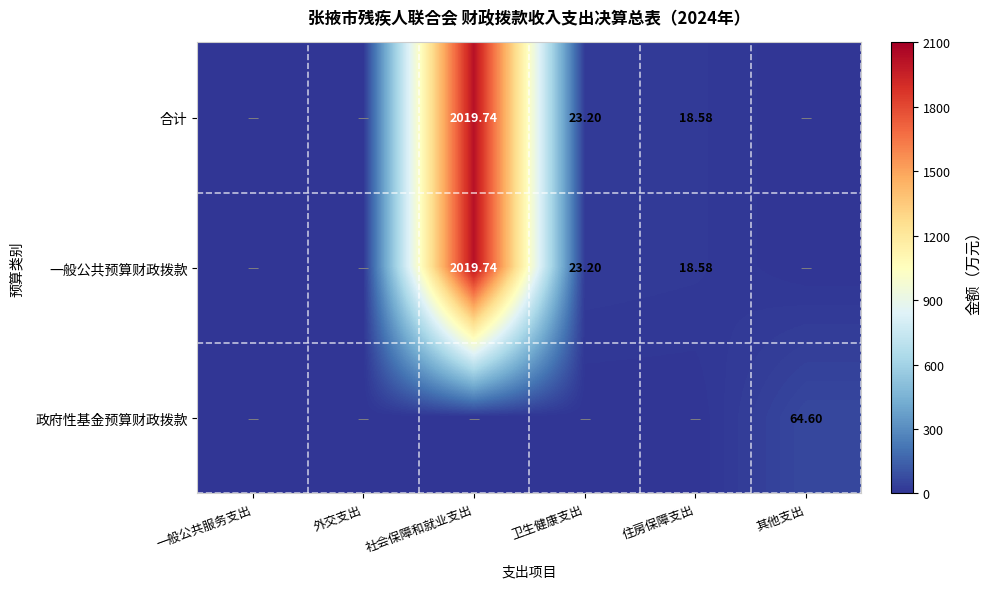

What is the greatest value displayed?

2019.7